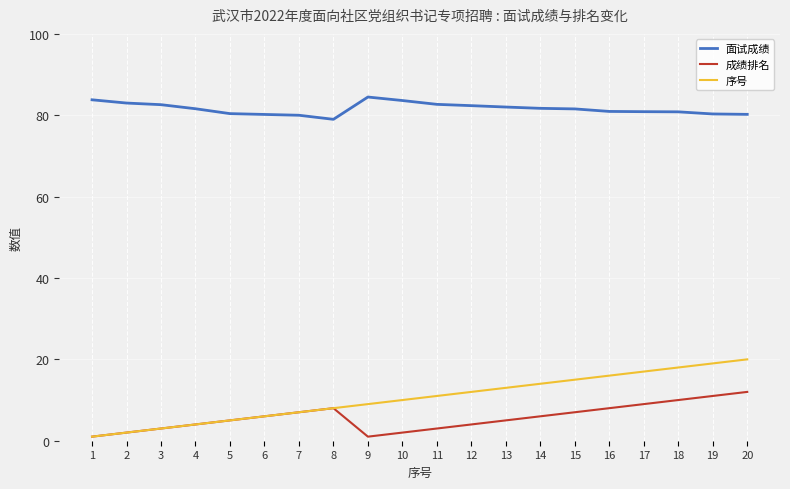

What is the maximum value for 面试成绩?

84.5